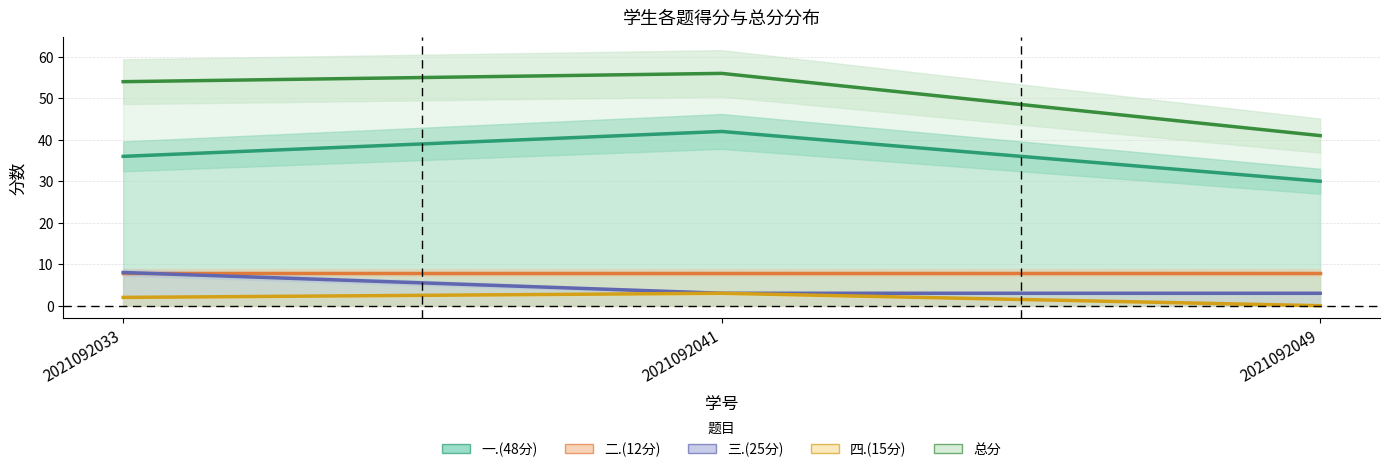

Which category has the lowest value in the 二.(12分) series?

2021092033